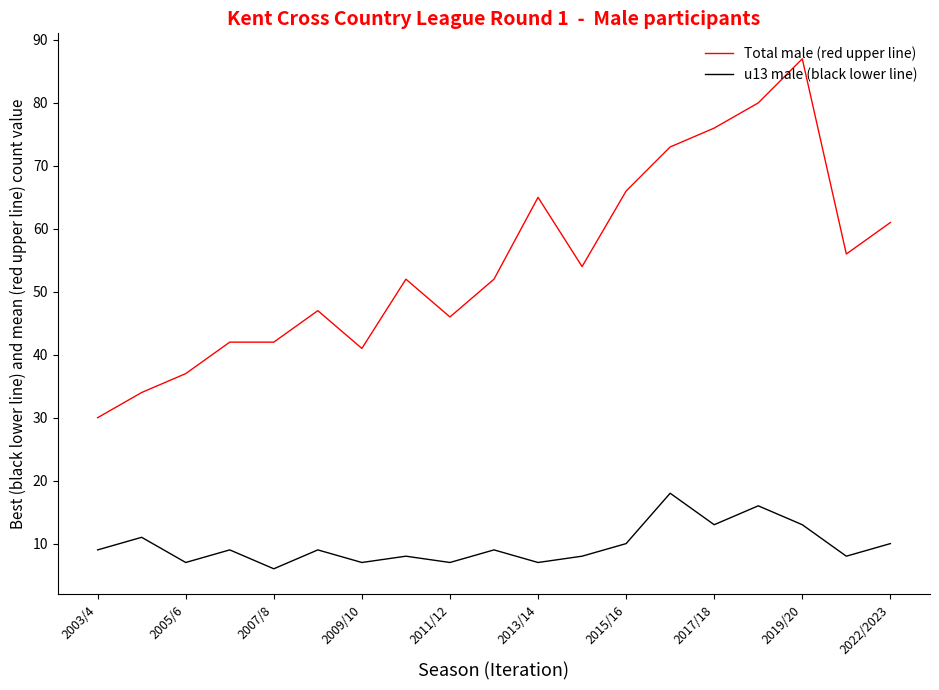

How many lines are shown in the chart?

2